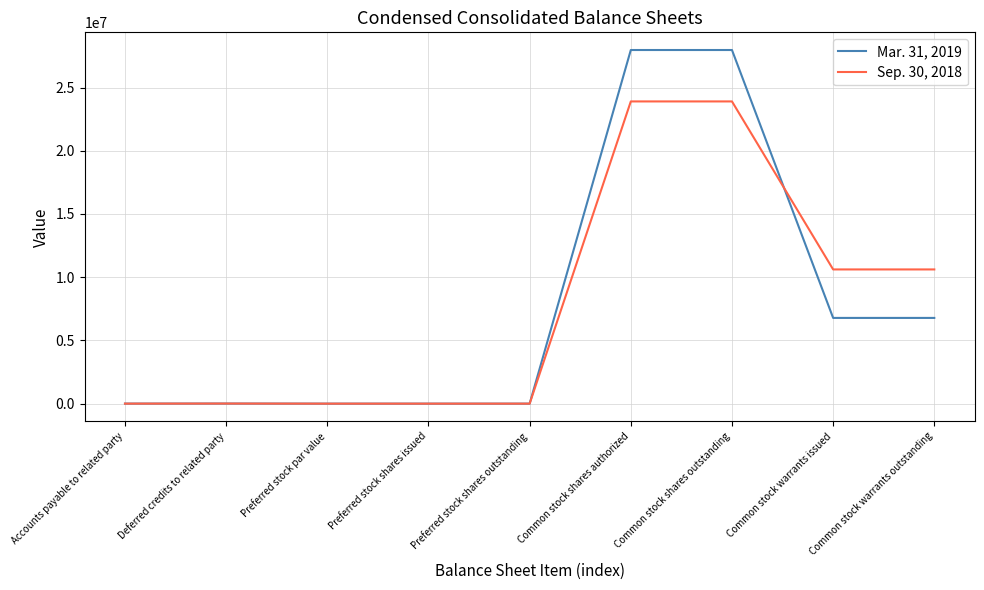

Is the value of Sep. 30, 2018 at Common stock warrants outstanding greater than the value of Mar. 31, 2019 at Common stock shares outstanding?

No